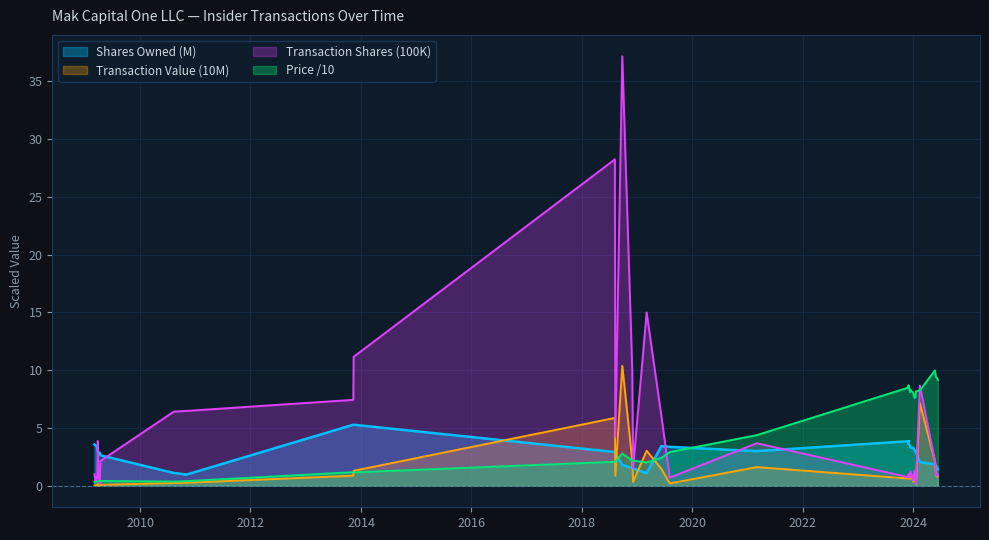

What is the label of the 22nd point from the left?

2019-08-05